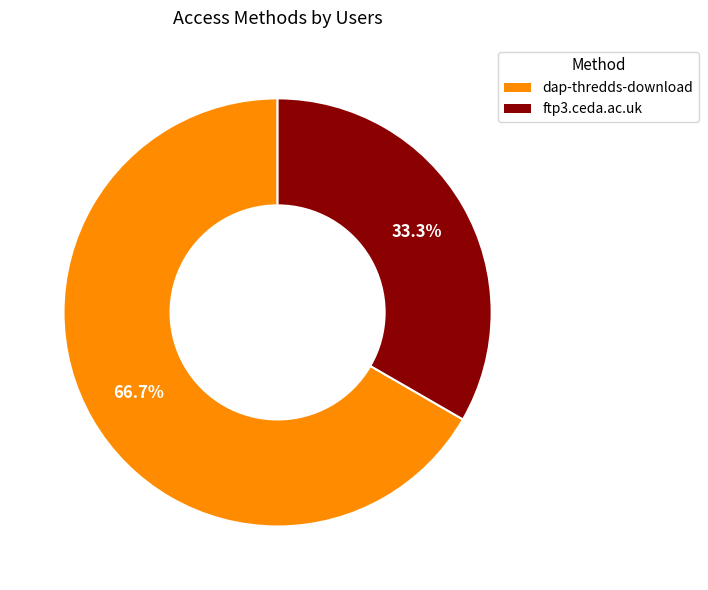

True or false: dap-thredds-download accounts for 67% of the total.

True